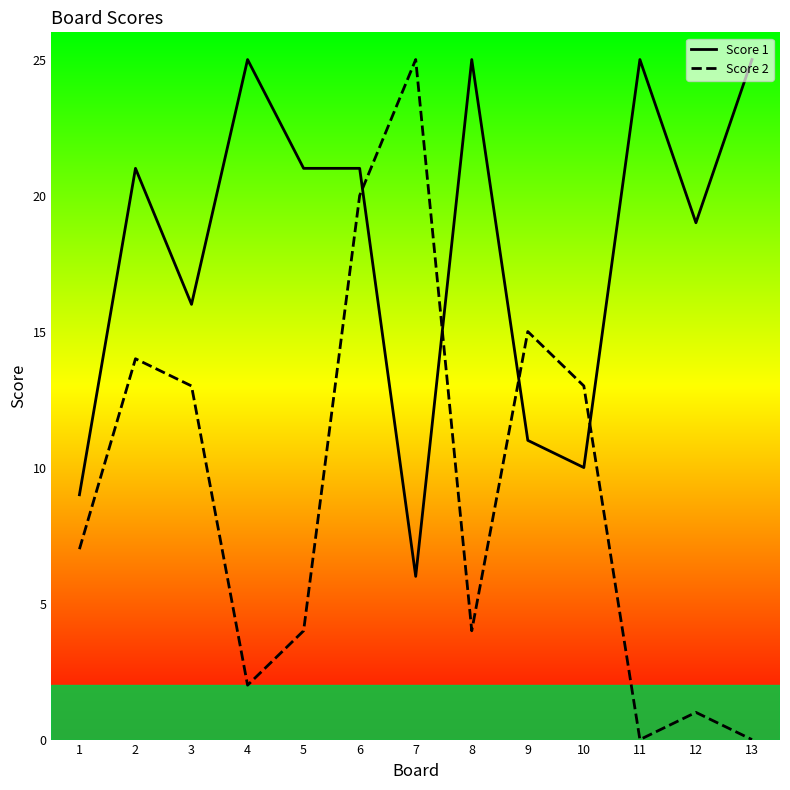

How many lines are shown in the chart?

2